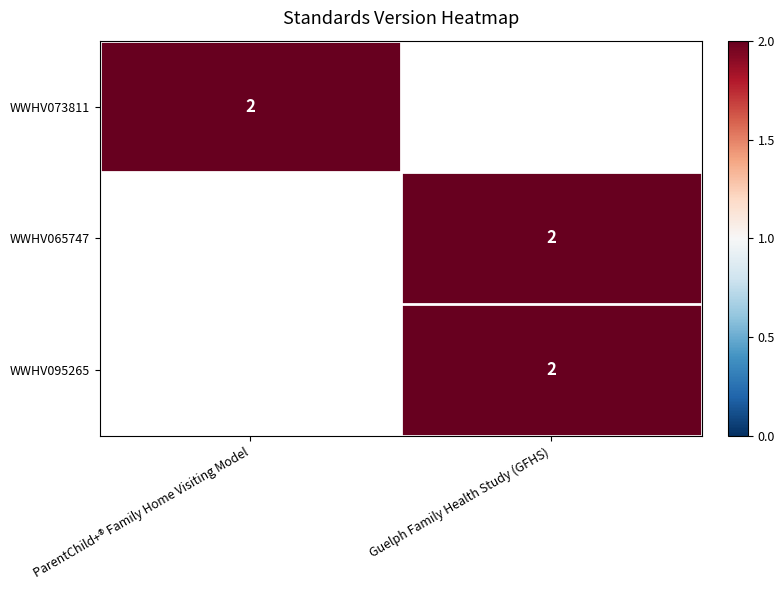

The value of WWHV065747 at Guelph Family Health Study (GFHS) is 2. True or false?

True